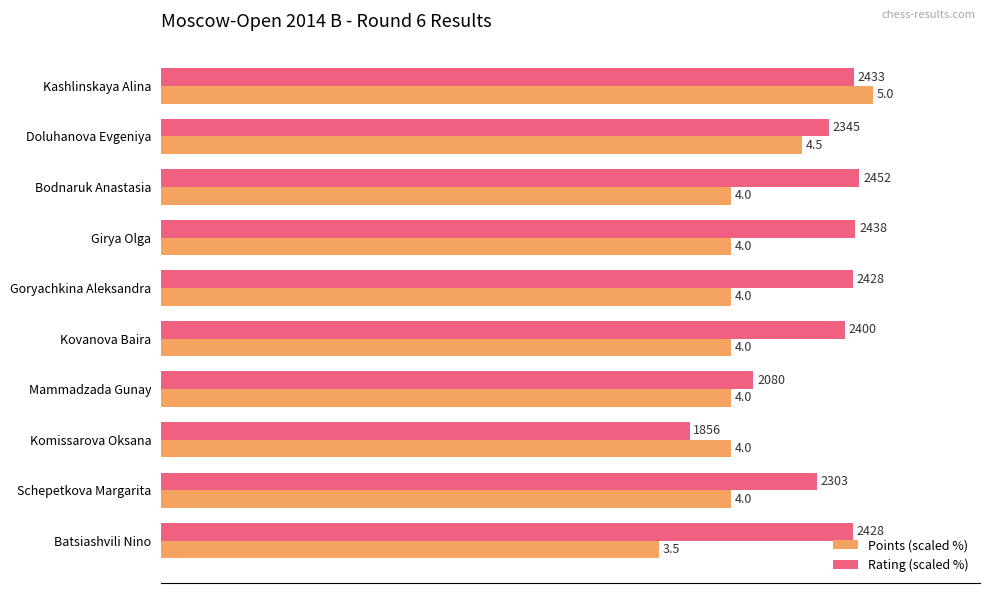

What position from the right is Bodnaruk Anastasia?

8